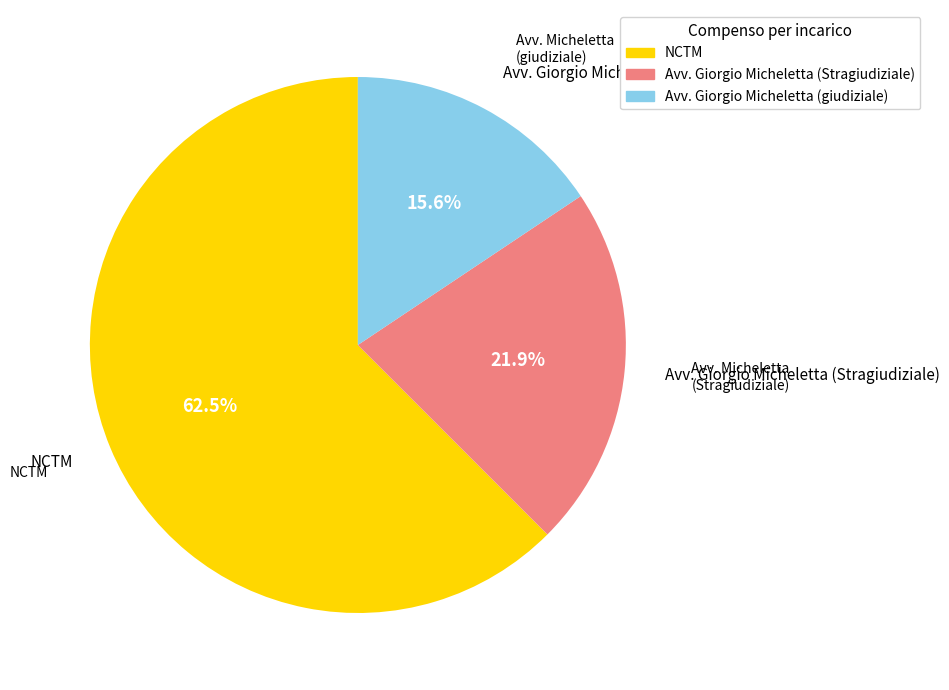

Which category accounts for the majority?

NCTM